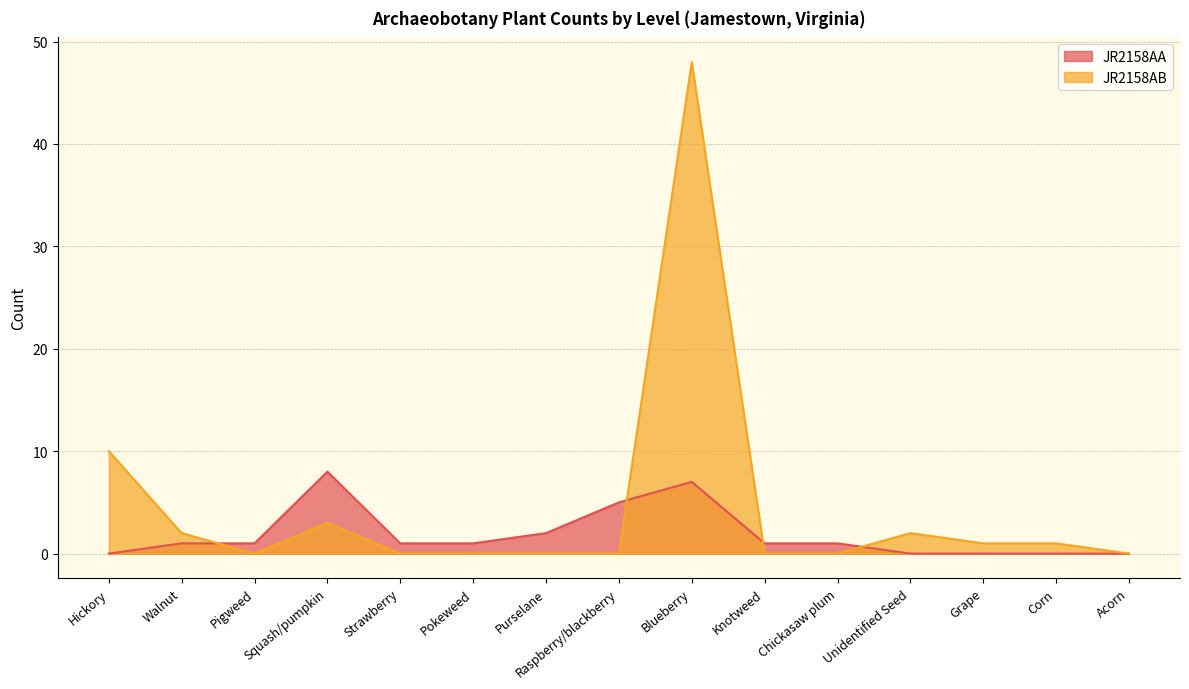

Which series has the largest range (max minus min)?

JR2158AB